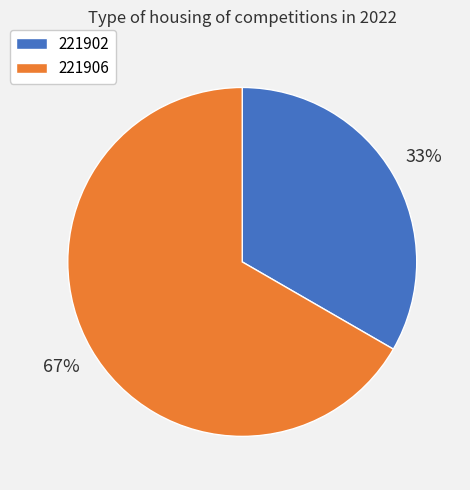

To the nearest percent, what is the average slice percentage?

50%